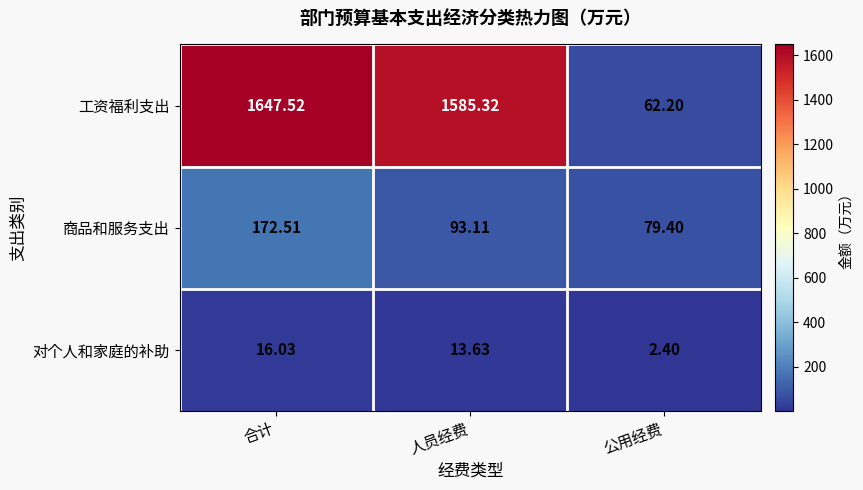

What is the difference between the highest and lowest values at 人员经费?

1571.7